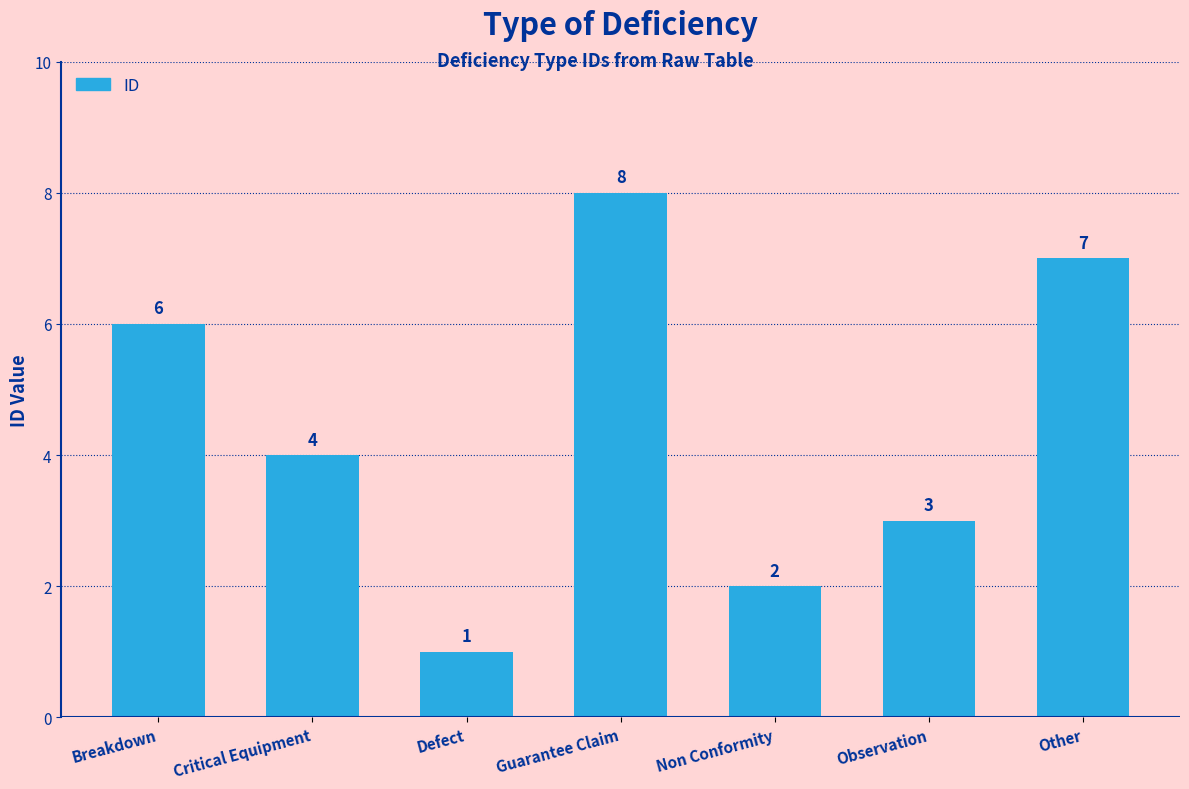

Reading left to right, transcribe all the data shown in this chart.

Breakdown=6	Critical Equipment=4	Defect=1	Guarantee Claim=8	Non Conformity=2	Observation=3	Other=7